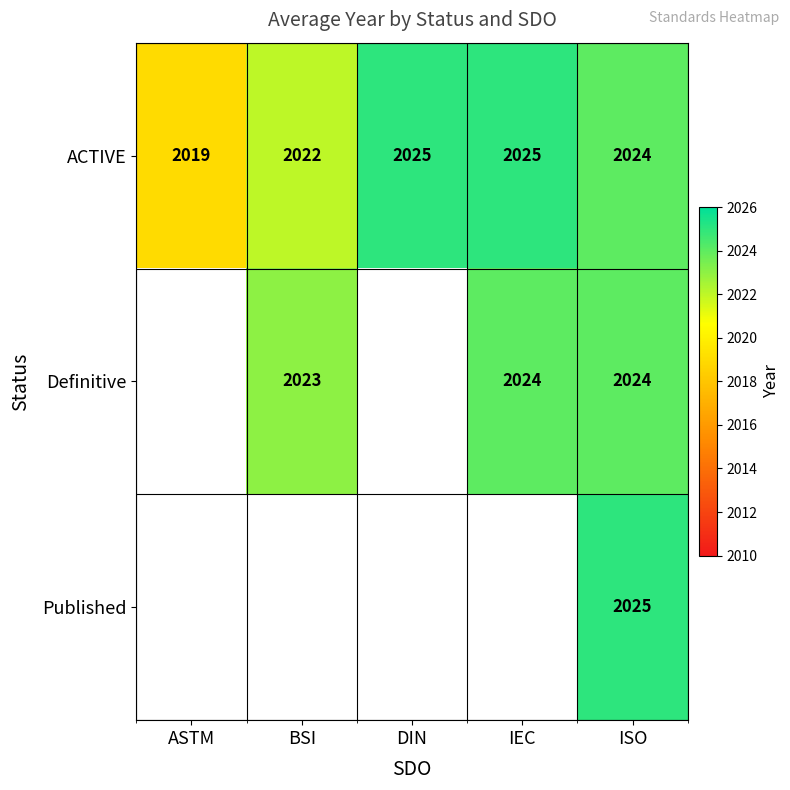

The value of Definitive at IEC is 2733.5. True or false?

False